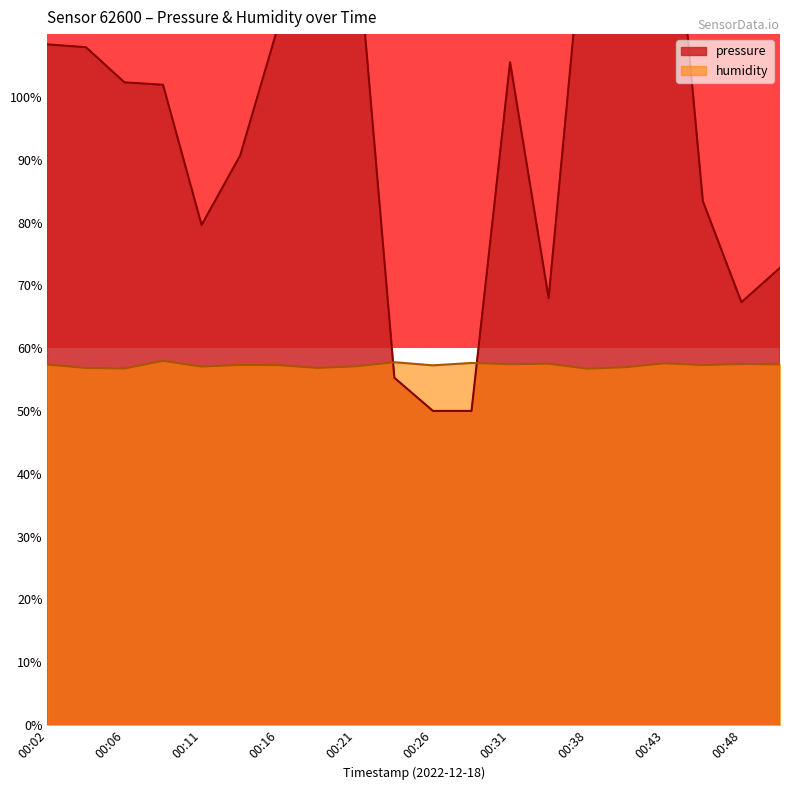

At which label does pressure reach its minimum?

00:26